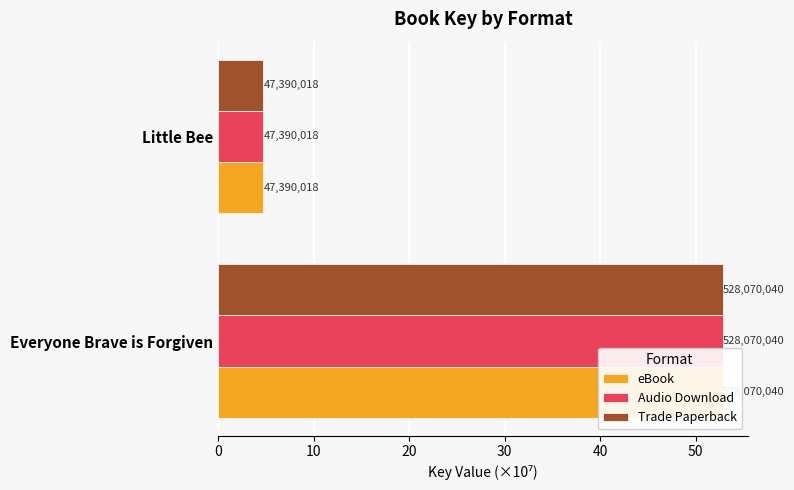

Which series has the largest total across all categories?

eBook